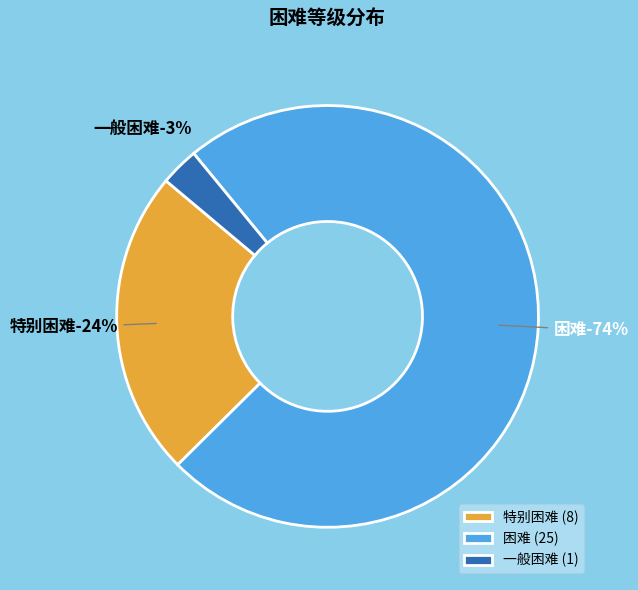

True or false: 困难 accounts for 74% of the total.

True